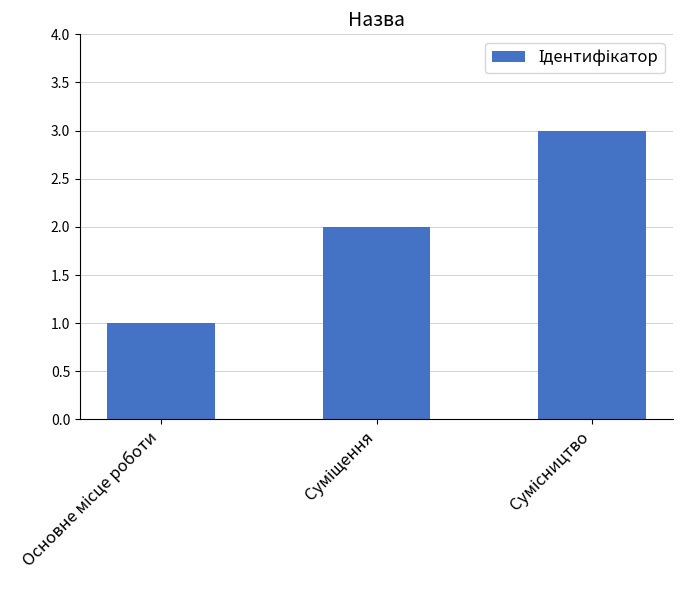

What is the maximum value shown in the chart?

3